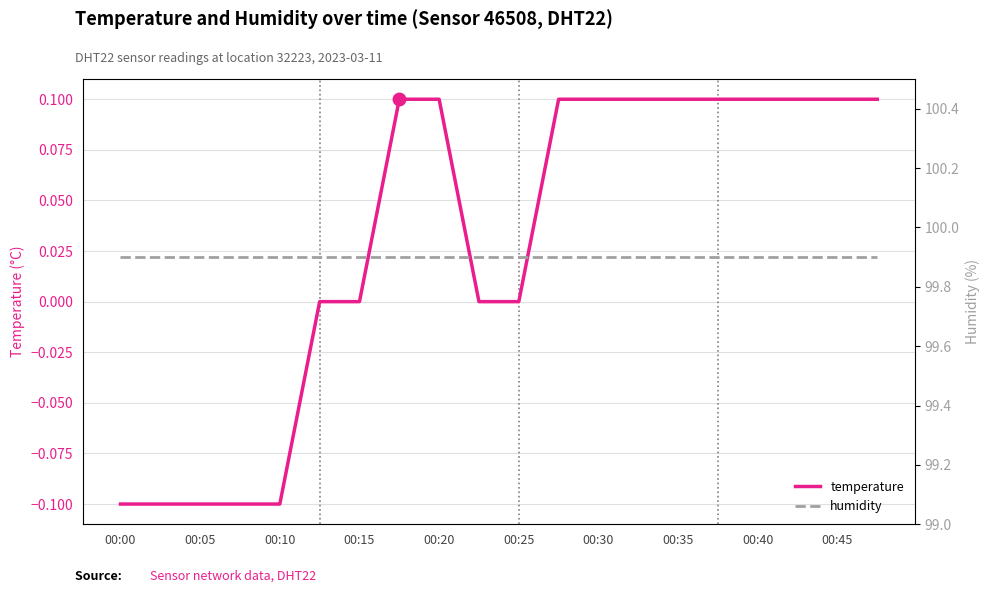

How many values in the temperature series exceed 0?

11